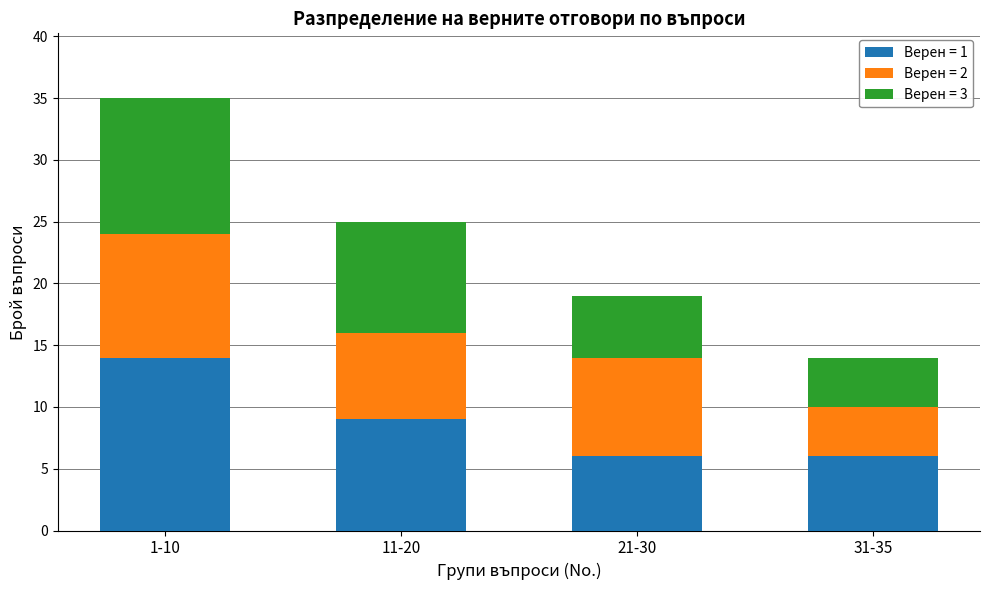

What is the total value across all series at 11-20?

25